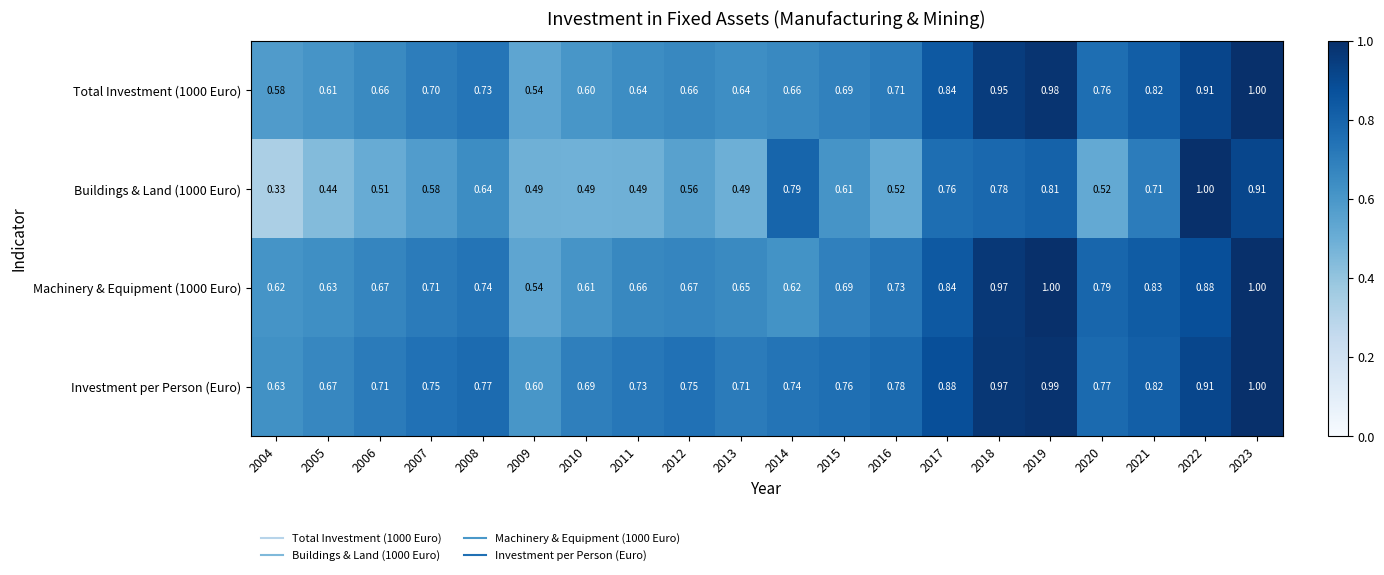

Which series has the largest total across all categories?

Investment per Person (Euro)